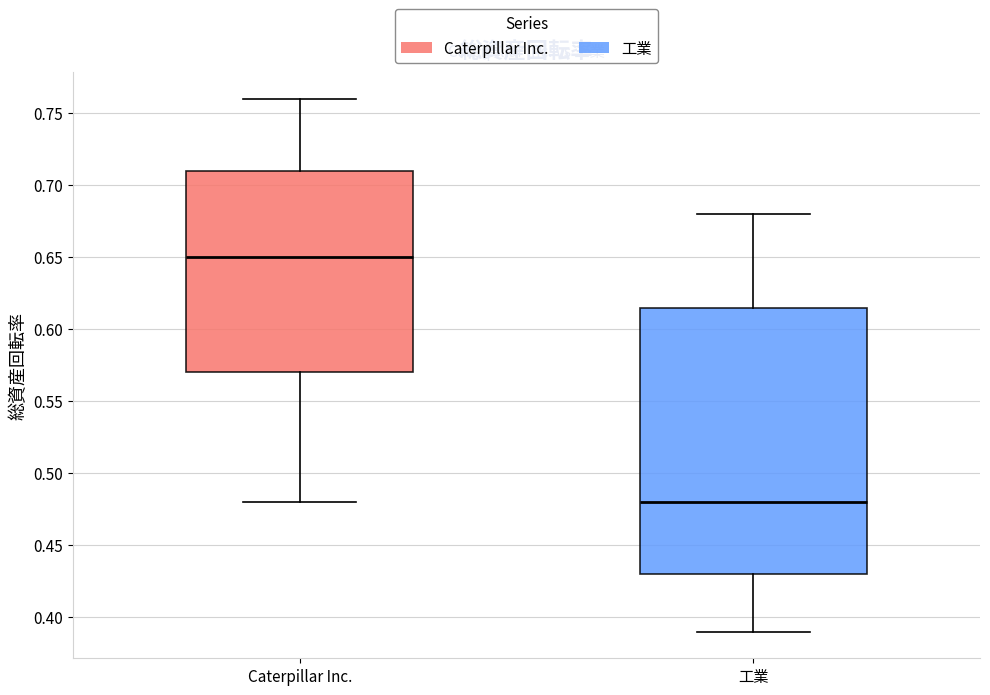

Which box has the highest median line?

Caterpillar Inc.